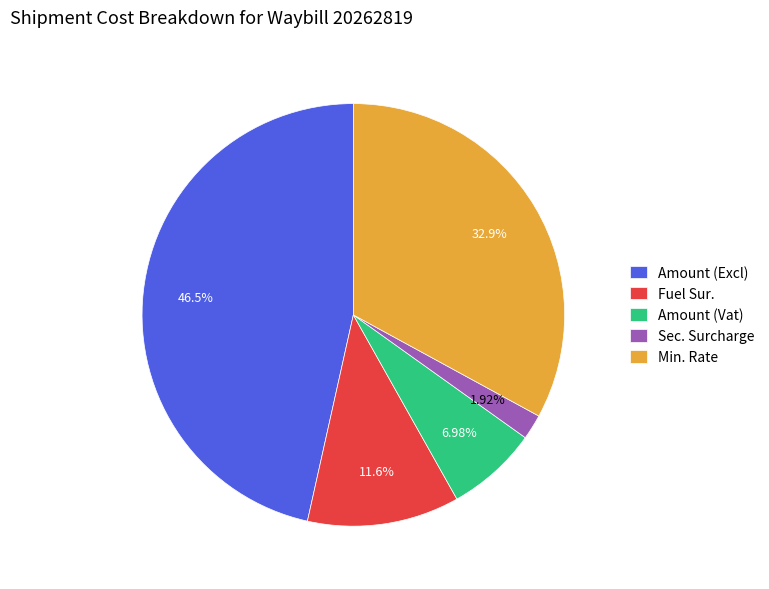

What is the smallest slice in the pie chart?

Sec. Surcharge